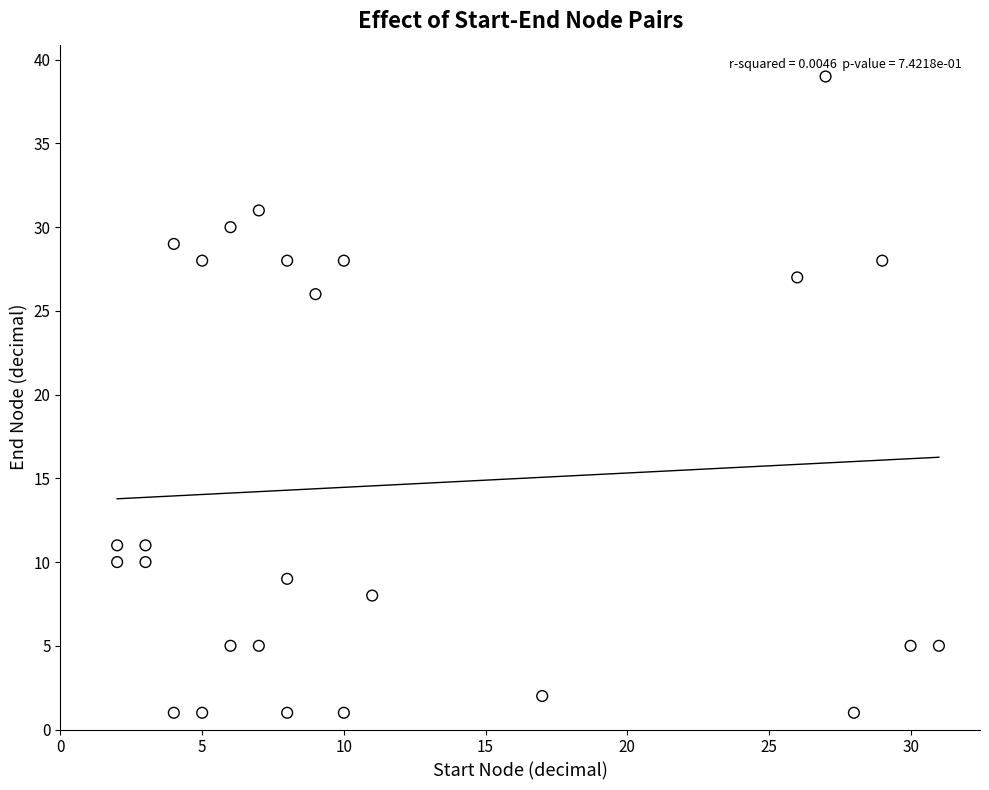

What is the range of X values (max minus min)?

29